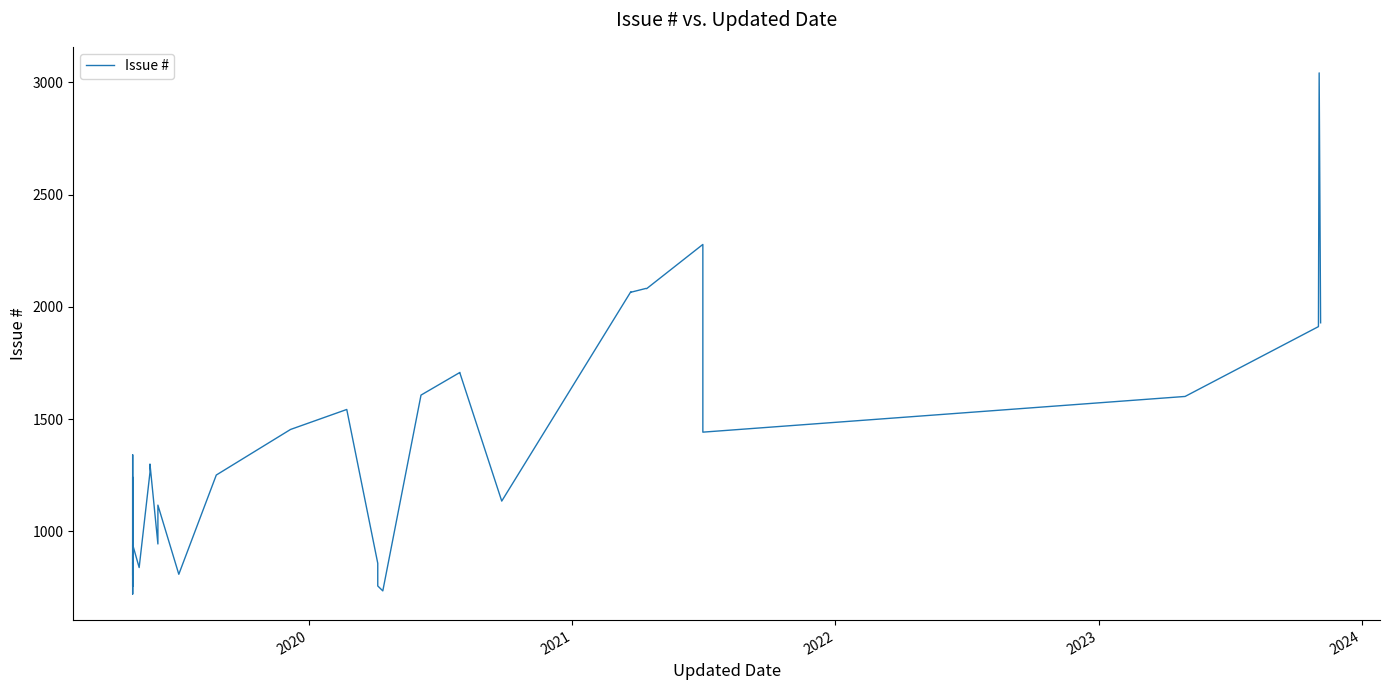

What is the sum of all values?

52888